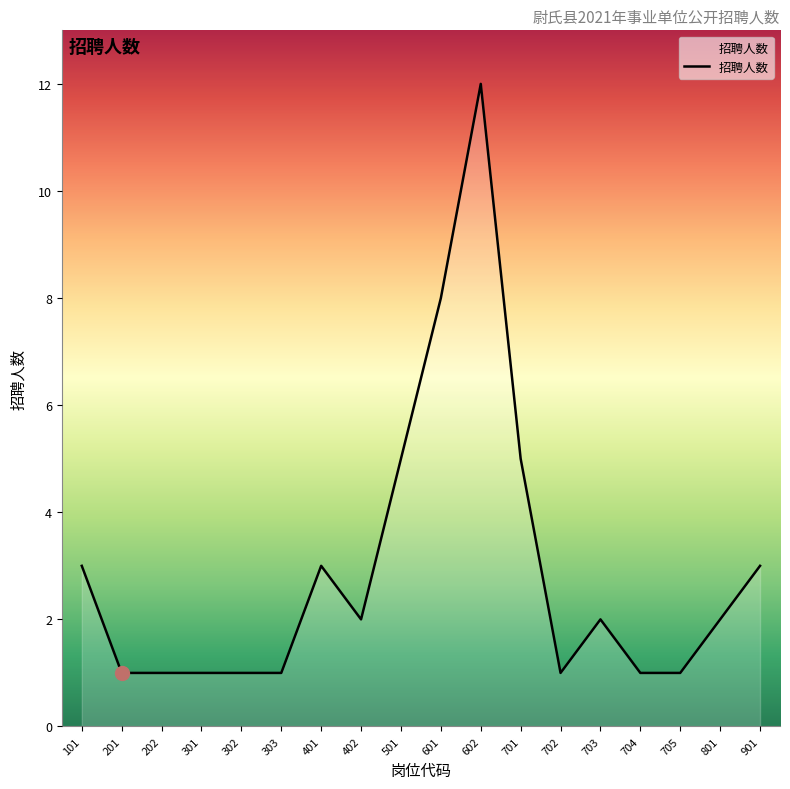

Is it true that the value at 402 is 1?

False